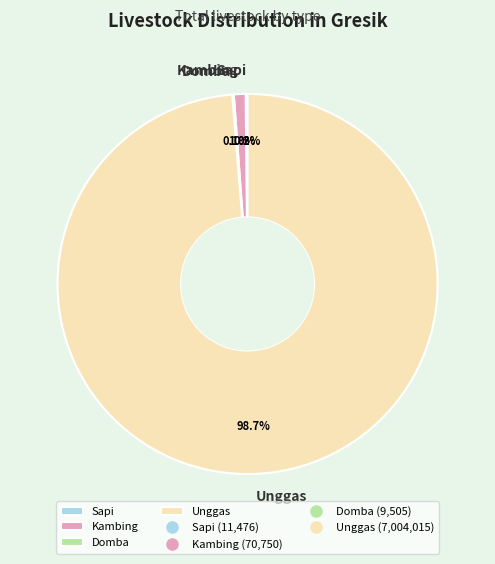

What is the total percentage of Kambing and Unggas?

99.7%